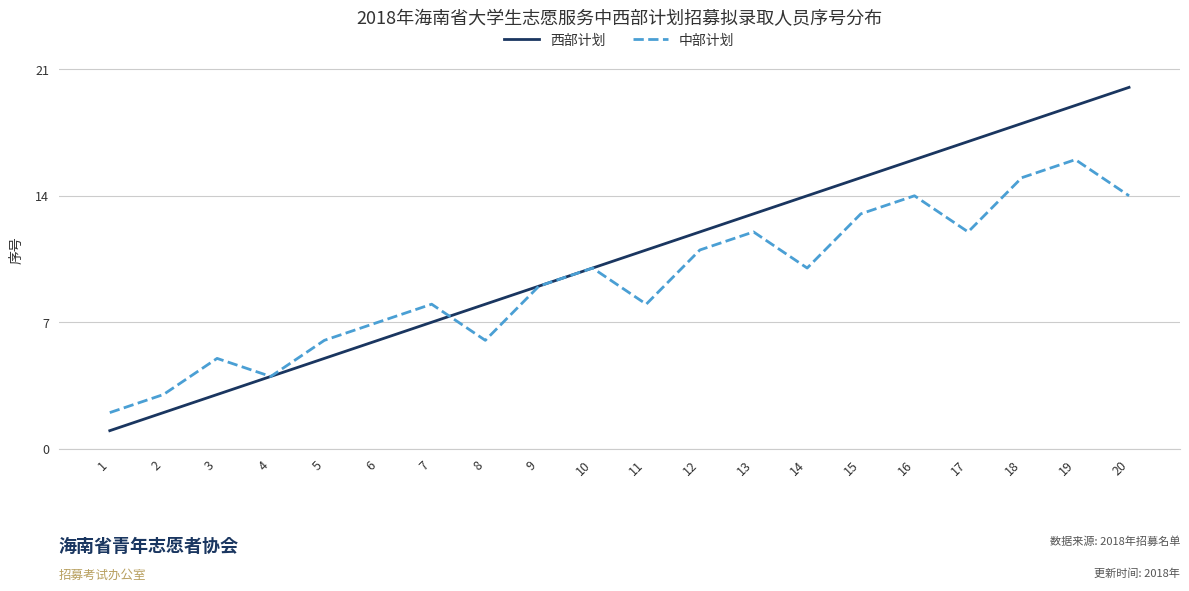

True or false: 西部计划 has a value of 6 at 10.

False